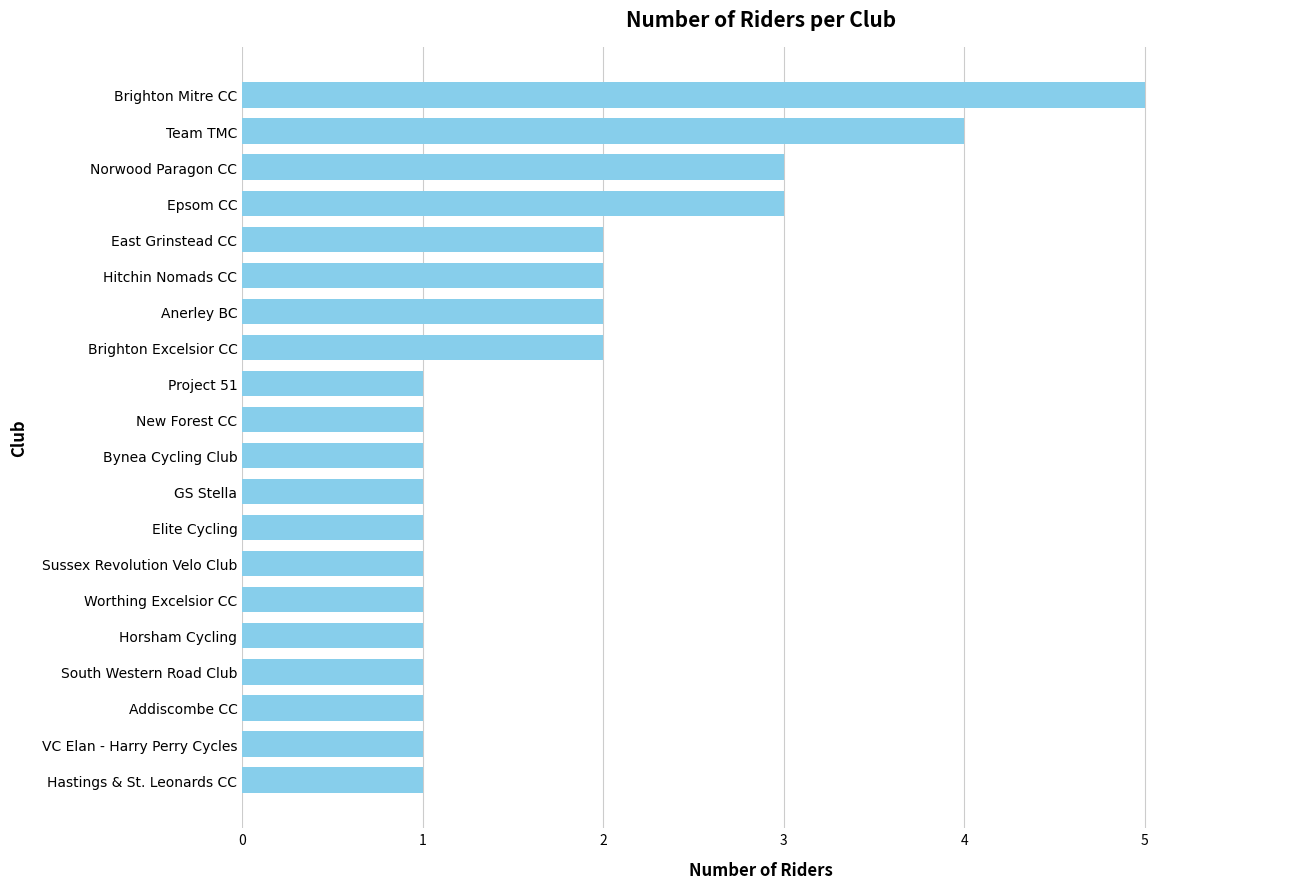

What is the difference between the maximum and second lowest values?

4